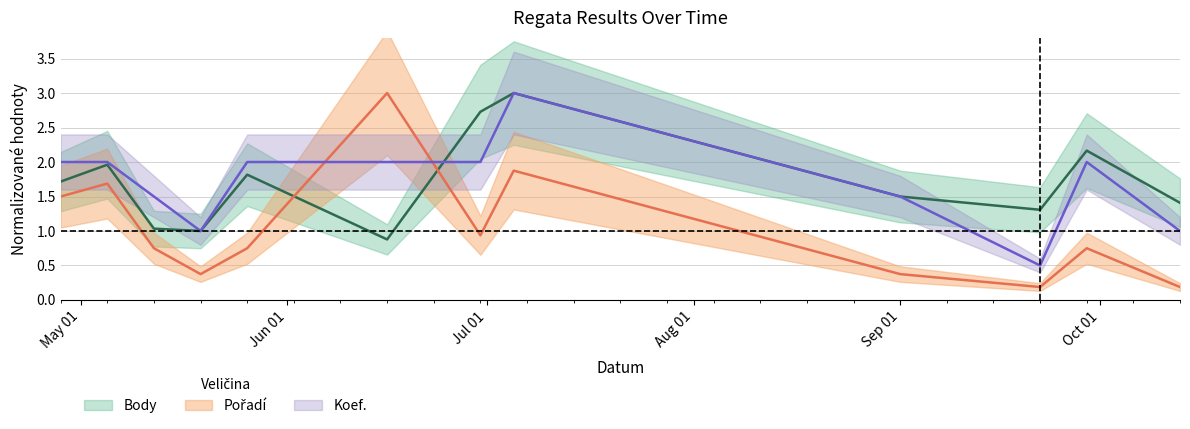

The Koef. series shows 0.6 at Sep 01. True or false?

False